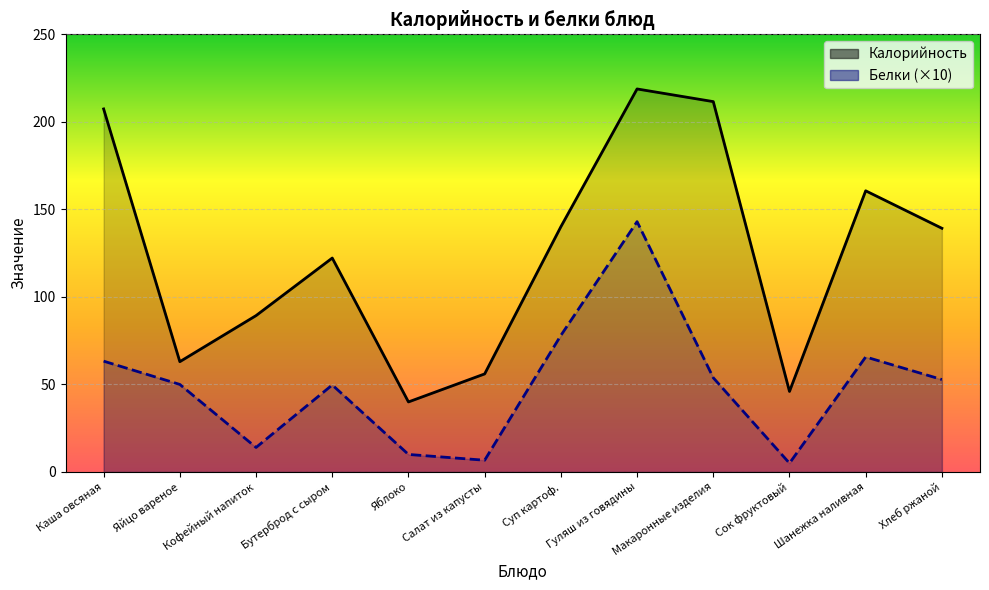

What value does the Белки series have at Бутерброд с сыром?

49.7